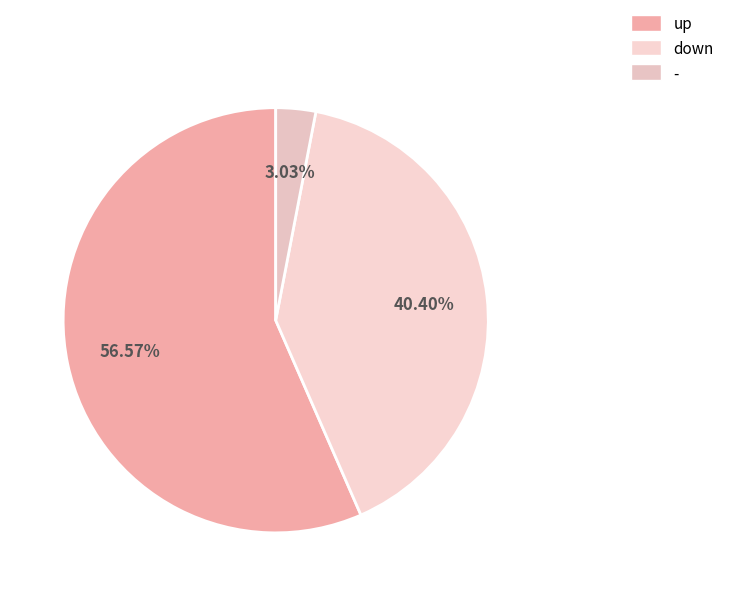

Between - and down, which is larger?

down